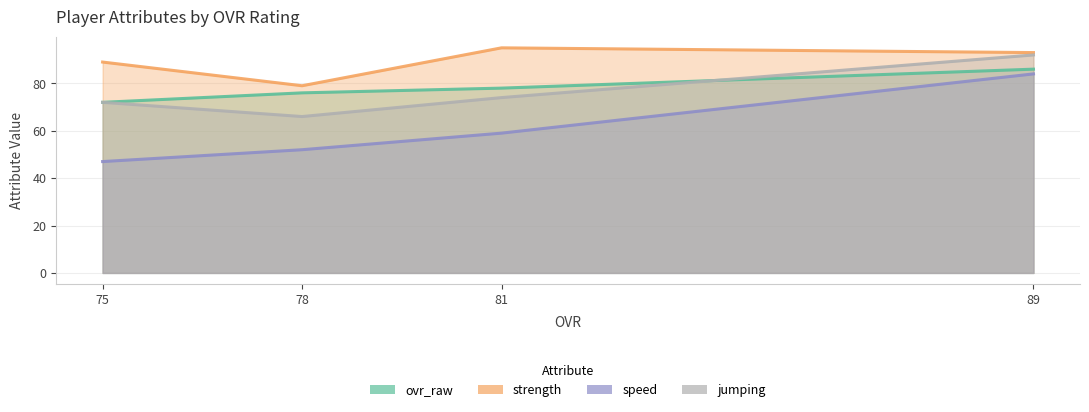

True or false: strength and jumping intersect in this chart.

False